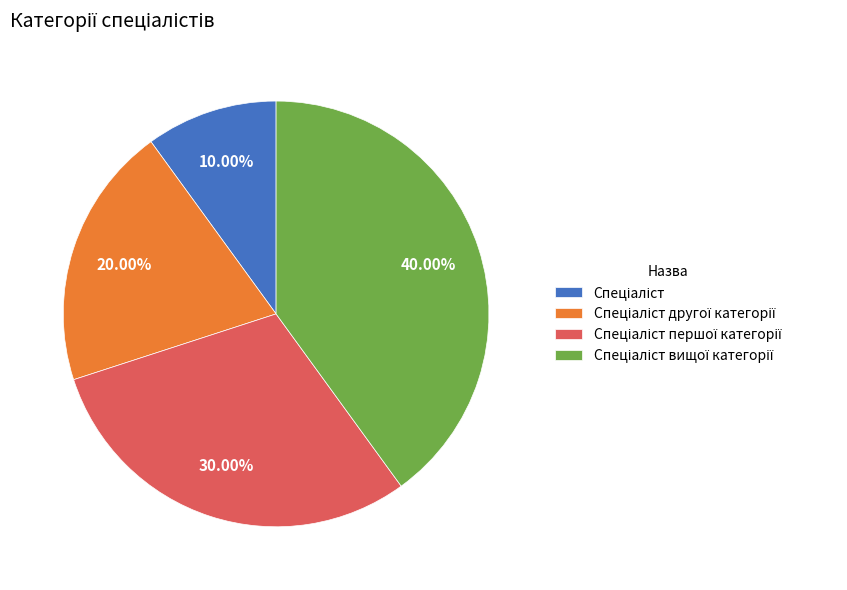

Does any single category account for the majority?

No